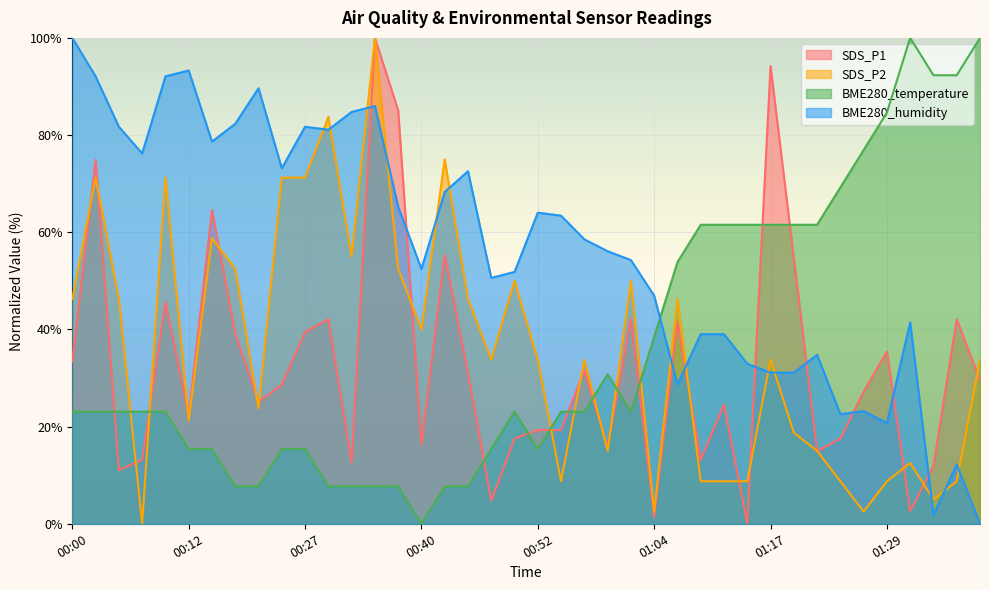

Reading left to right, transcribe all the data shown in this chart.

SDS_P1: 00:00=33.3	00:02=74.9	00:05=11.1	00:07=13.2	00:10=45.6	00:12=22.3	00:15=64.6	00:17=39.1	00:20=25.1	00:25=28.6	00:27=39.5	00:30=42.1	00:32=12.6	00:35=100.0	00:37=85.1	00:40=16.3	00:42=55.3	00:44=31.1	00:47=4.7	00:49=17.5	00:52=19.3	00:54=19.3	00:57=31.6	00:59=15.8	01:02=42.1	01:04=1.4	01:07=41.6	01:09=13.2	01:12=24.6	01:14=0.0	01:17=94.2	01:19=54.7	01:22=14.9	01:24=17.5	01:27=27.2	01:29=35.4	01:32=2.6	01:34=11.9	01:37=42.1	01:39=29.5
SDS_P2: 00:00=46.3	00:02=71.3	00:05=46.3	00:07=0.0	00:10=71.3	00:12=21.2	00:15=58.8	00:17=52.5	00:20=23.8	00:25=71.3	00:27=71.3	00:30=83.8	00:32=55.0	00:35=100.0	00:37=52.5	00:40=40.0	00:42=75.0	00:44=46.3	00:47=33.8	00:49=50.0	00:52=33.8	00:54=8.8	00:57=33.8	00:59=15.0	01:02=50.0	01:04=2.5	01:07=46.3	01:09=8.8	01:12=8.8	01:14=8.8	01:17=33.8	01:19=18.7	01:22=15.0	01:24=8.8	01:27=2.5	01:29=8.8	01:32=12.5	01:34=5.0	01:37=8.8	01:39=33.8
BME280_temperature: 00:00=23.1	00:02=23.1	00:05=23.1	00:07=23.1	00:10=23.1	00:12=15.4	00:15=15.4	00:17=7.7	00:20=7.7	00:25=15.4	00:27=15.4	00:30=7.7	00:32=7.7	00:35=7.7	00:37=7.7	00:40=0.0	00:42=7.7	00:44=7.7	00:47=15.4	00:49=23.1	00:52=15.4	00:54=23.1	00:57=23.1	00:59=30.8	01:02=23.1	01:04=38.5	01:07=53.8	01:09=61.5	01:12=61.5	01:14=61.5	01:17=61.5	01:19=61.5	01:22=61.5	01:24=69.2	01:27=76.9	01:29=84.6	01:32=100.0	01:34=92.3	01:37=92.3	01:39=100.0
BME280_humidity: 00:00=100.0	00:02=92.1	00:05=81.7	00:07=76.2	00:10=92.1	00:12=93.3	00:15=78.7	00:17=82.3	00:20=89.6	00:25=73.2	00:27=81.7	00:30=81.1	00:32=84.8	00:35=86.0	00:37=65.2	00:40=52.4	00:42=68.3	00:44=72.6	00:47=50.6	00:49=51.8	00:52=64.0	00:54=63.4	00:57=58.5	00:59=56.1	01:02=54.3	01:04=47.0	01:07=28.7	01:09=39.0	01:12=39.0	01:14=32.9	01:17=31.1	01:19=31.1	01:22=34.8	01:24=22.6	01:27=23.2	01:29=20.7	01:32=41.5	01:34=1.8	01:37=12.2	01:39=0.0